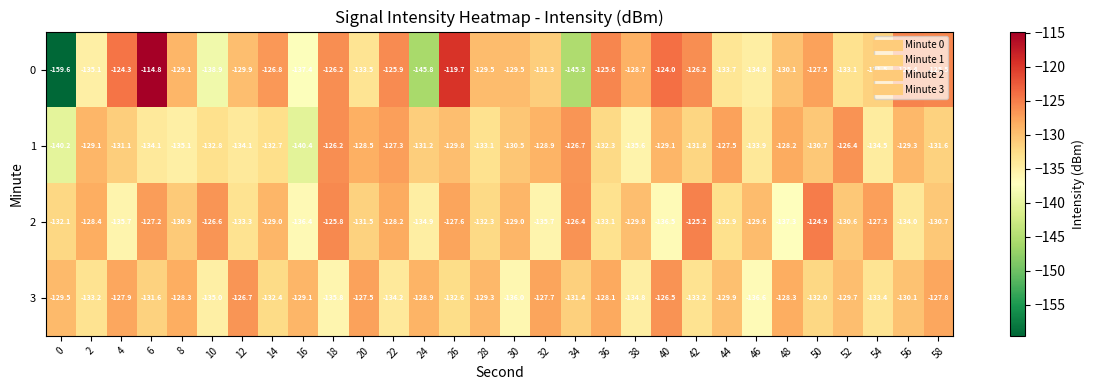

What is the difference between the highest and lowest values at 58?

6.1